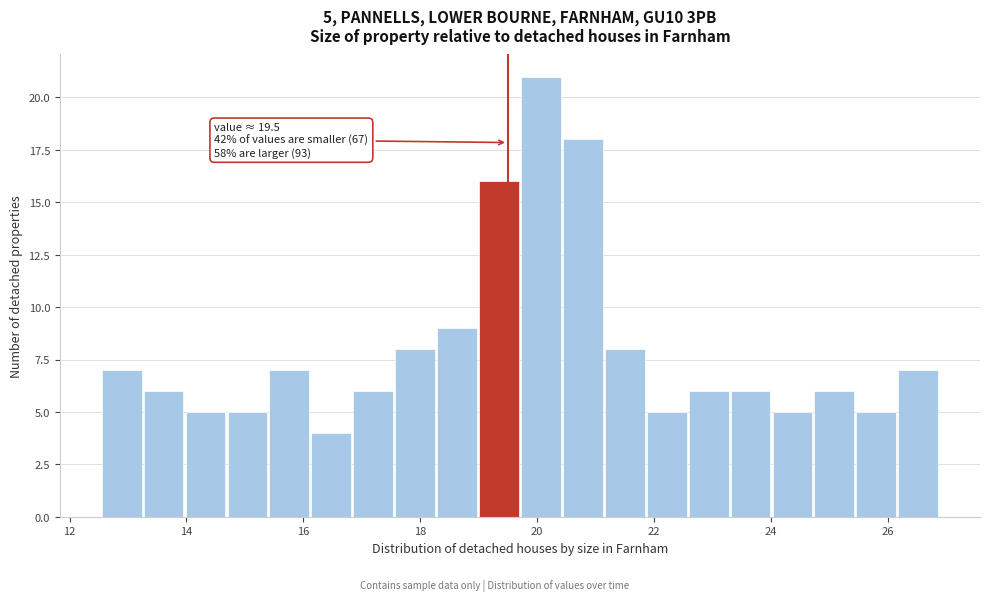

Around what value on the x-axis is the tallest bar? Give the approximate position of its centre, as read against the axis.

20.0